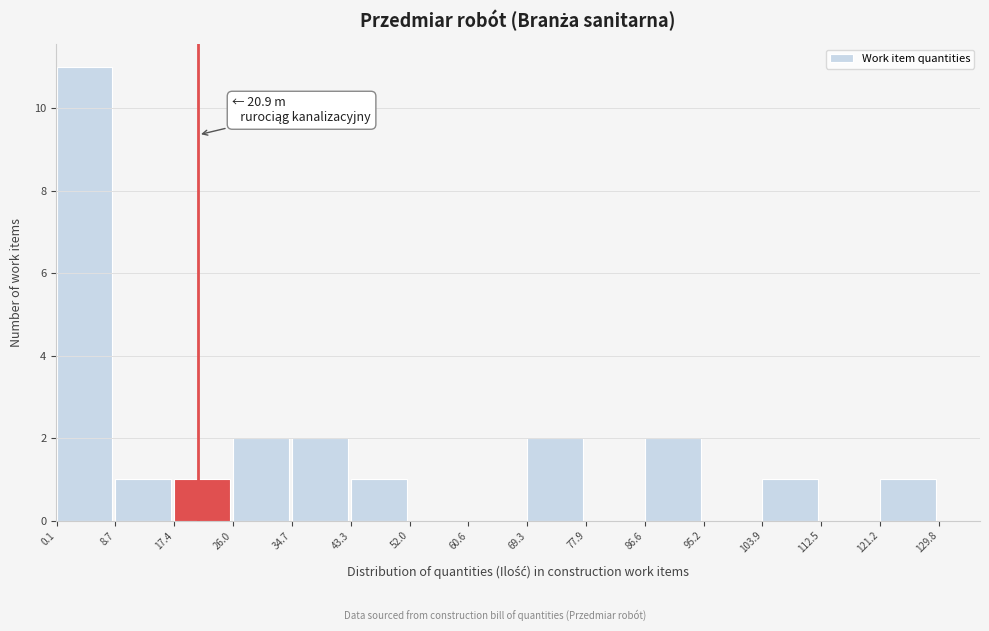

Over which range of the x-axis is the bar tallest?

0.1 to 8.7